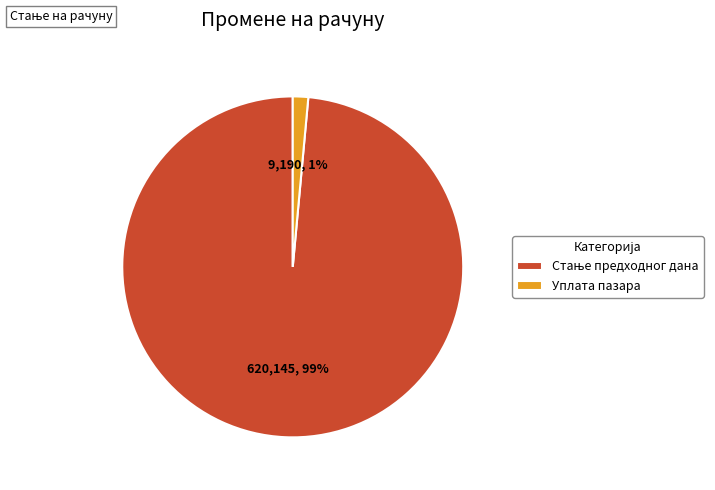

How many segments does this pie chart have?

2